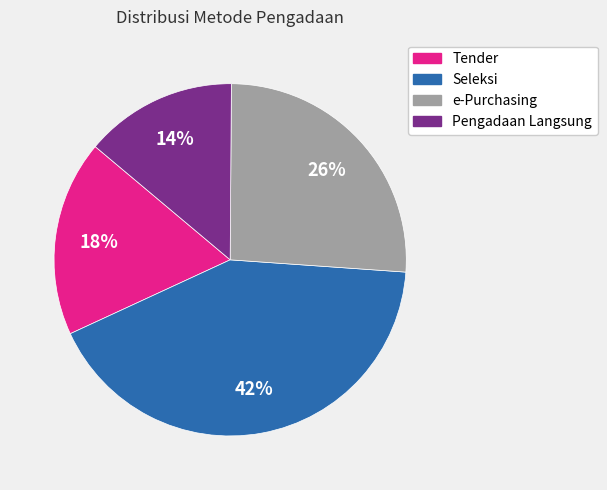

Does any single category account for the majority?

No